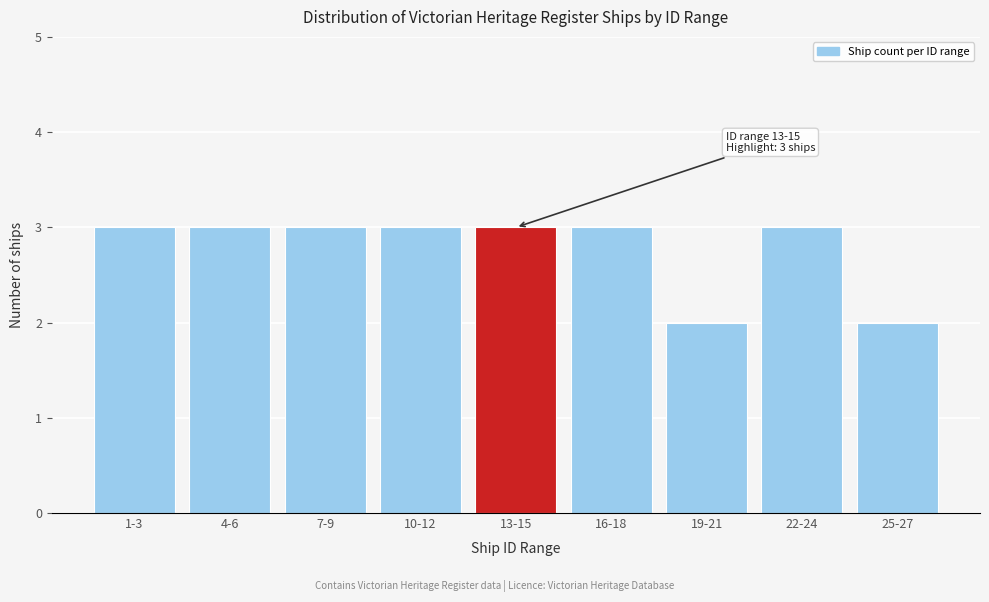

Reading left to right, list all the values displayed in this chart.

1-3=3	4-6=3	7-9=3	10-12=3	13-15=3	16-18=3	19-21=2	22-24=3	25-27=2